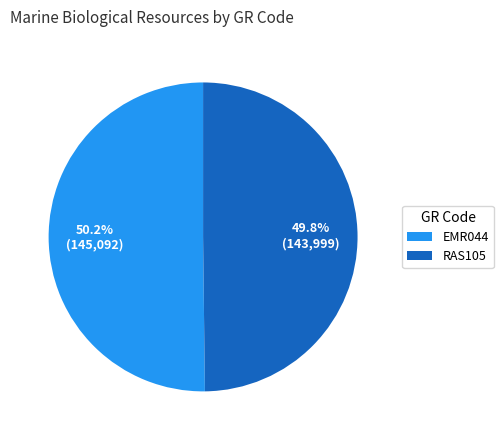

What is the total percentage of EMR044 and RAS105?

100.0%